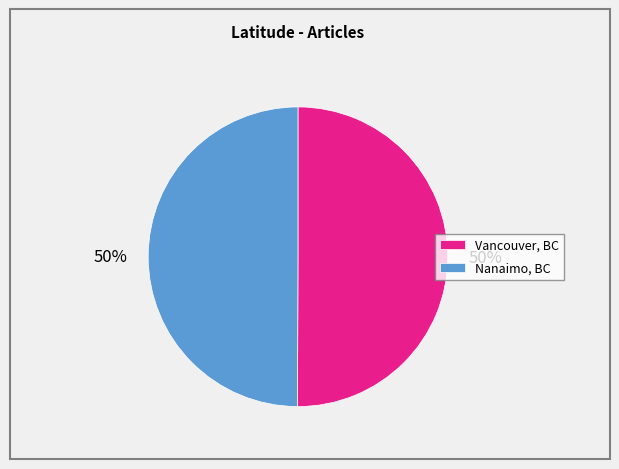

To the nearest percent, what portion does Nanaimo, BC represent?

50%